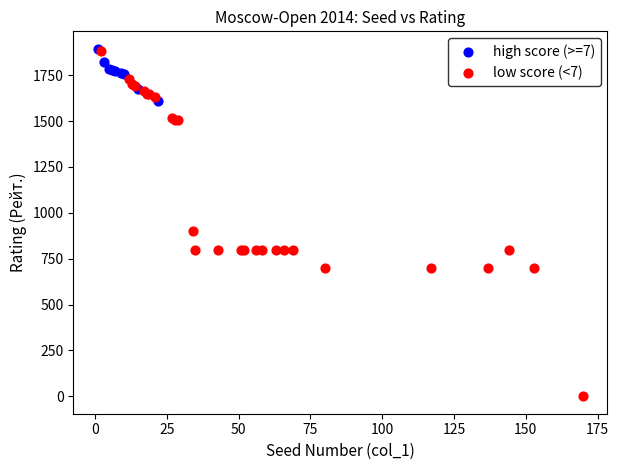

Which series reaches the minimum Y coordinate?

low score (<7)